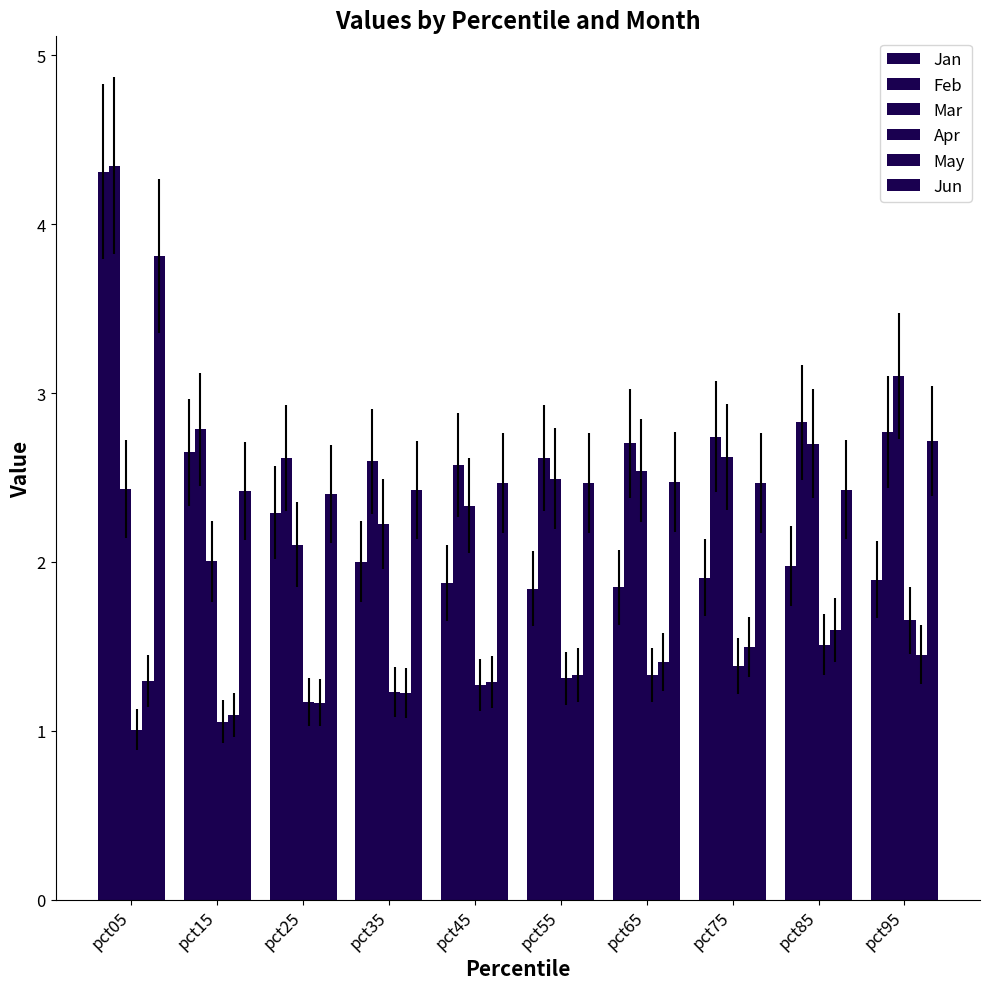

Which series has the largest range (max minus min)?

Jan